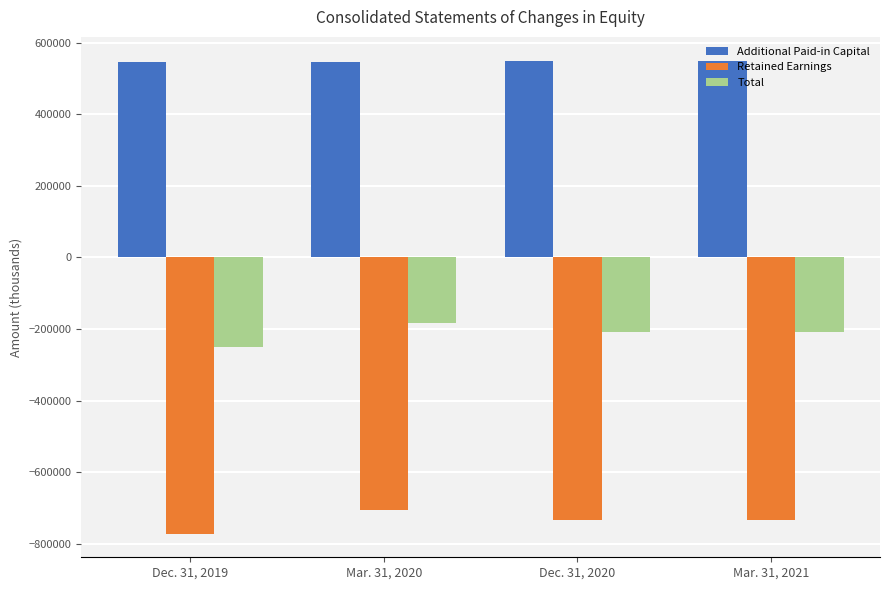

What is the difference between the Total values at Dec. 31, 2020 and Dec. 31, 2019?

41079